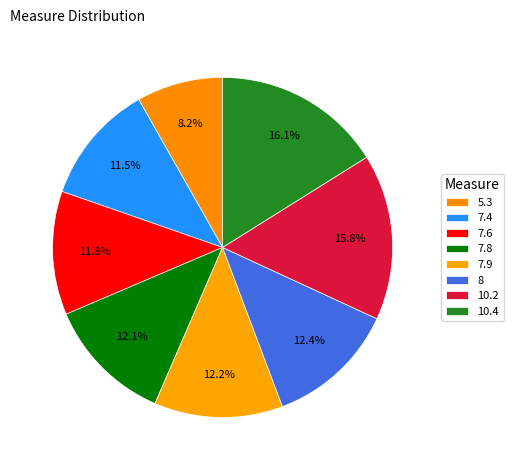

Count the number of slices in the pie.

8